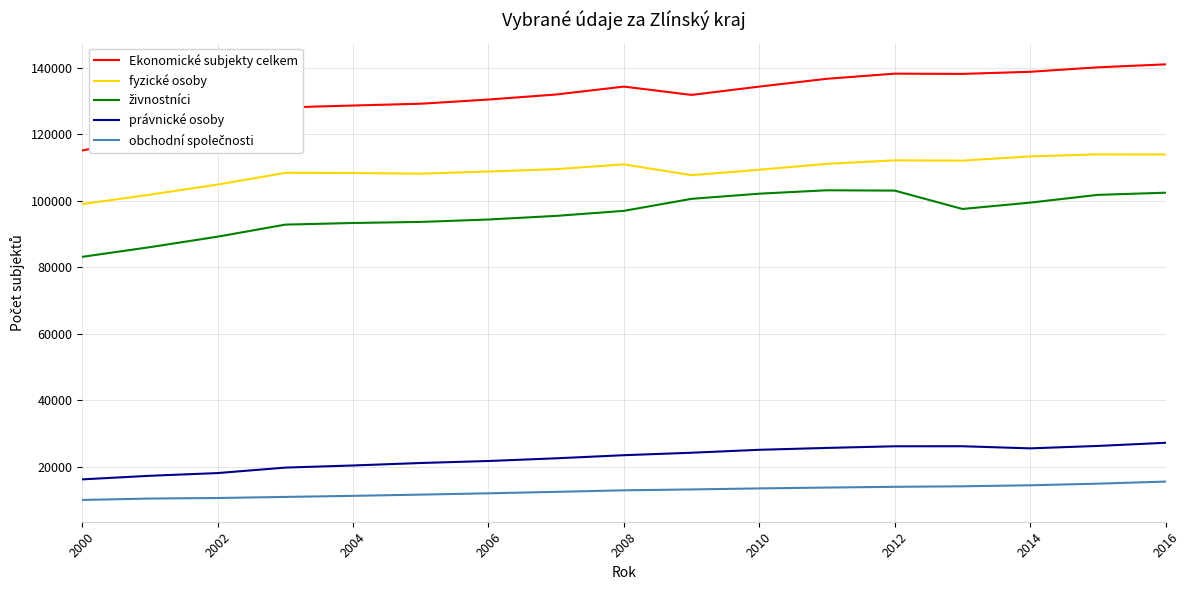

What is the difference between the maximum and minimum values in the právnické osoby series?

11012